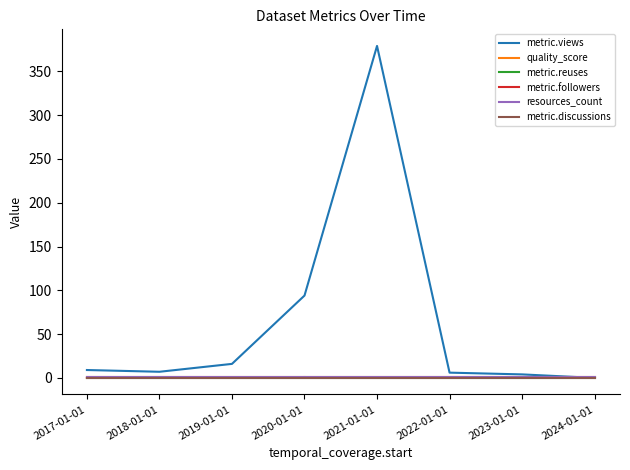

What is the difference between the highest and lowest values at 2020-01-01?

94